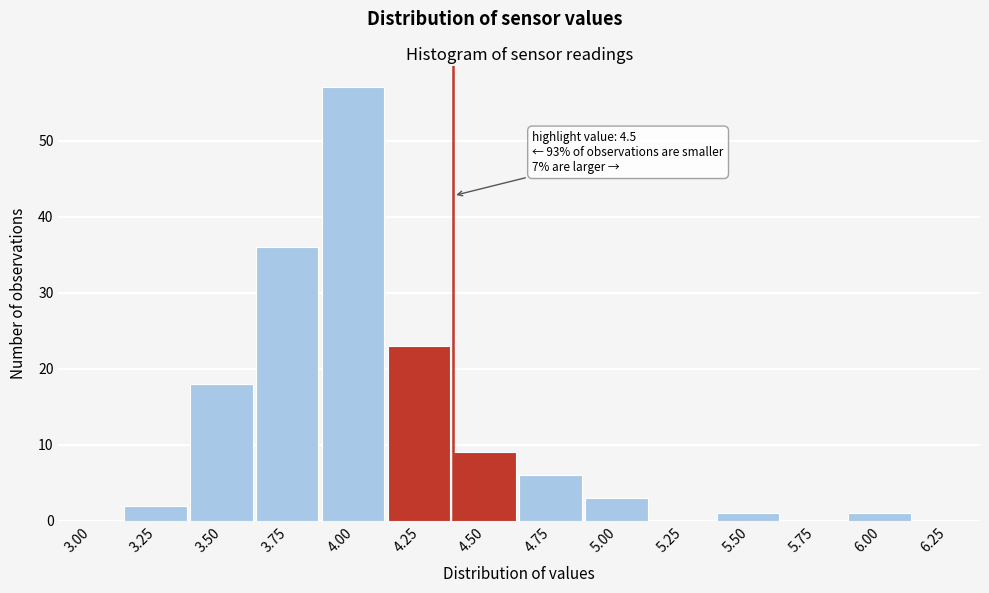

Reading left to right, extract all data points from this chart.

3.00=0	3.25=2	3.50=18	3.75=36	4.00=57	4.25=23	4.50=9	4.75=6	5.00=3	5.25=0	5.50=1	5.75=0	6.00=1	6.25=0